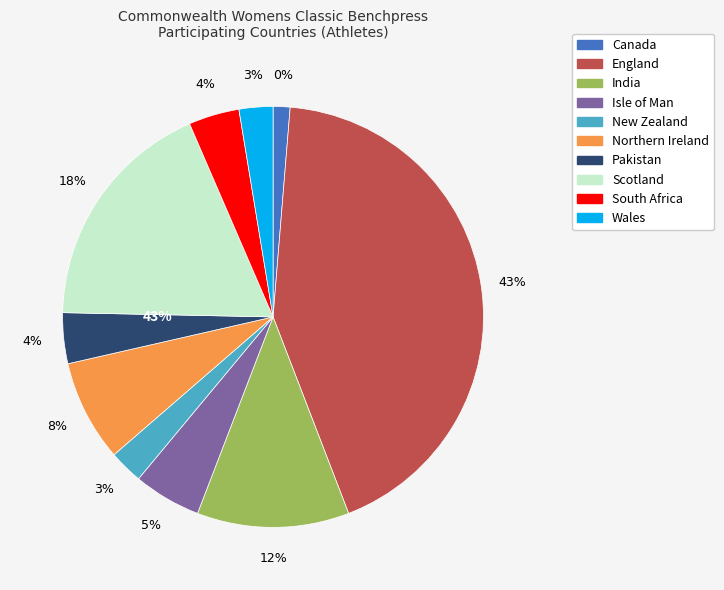

To the nearest percent, what portion does South Africa represent?

4%